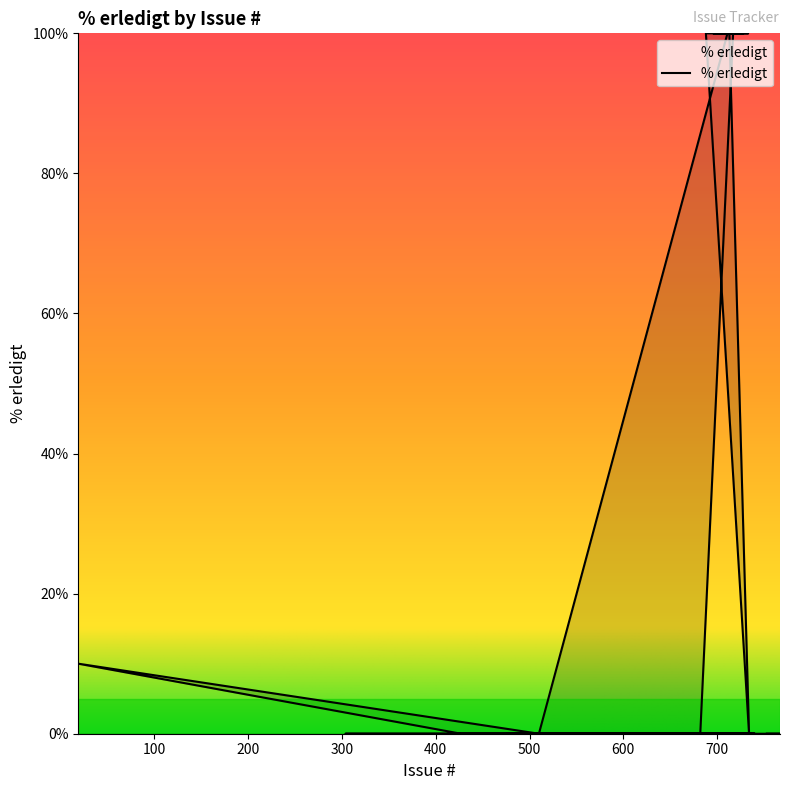

How many values exceed 0?

14